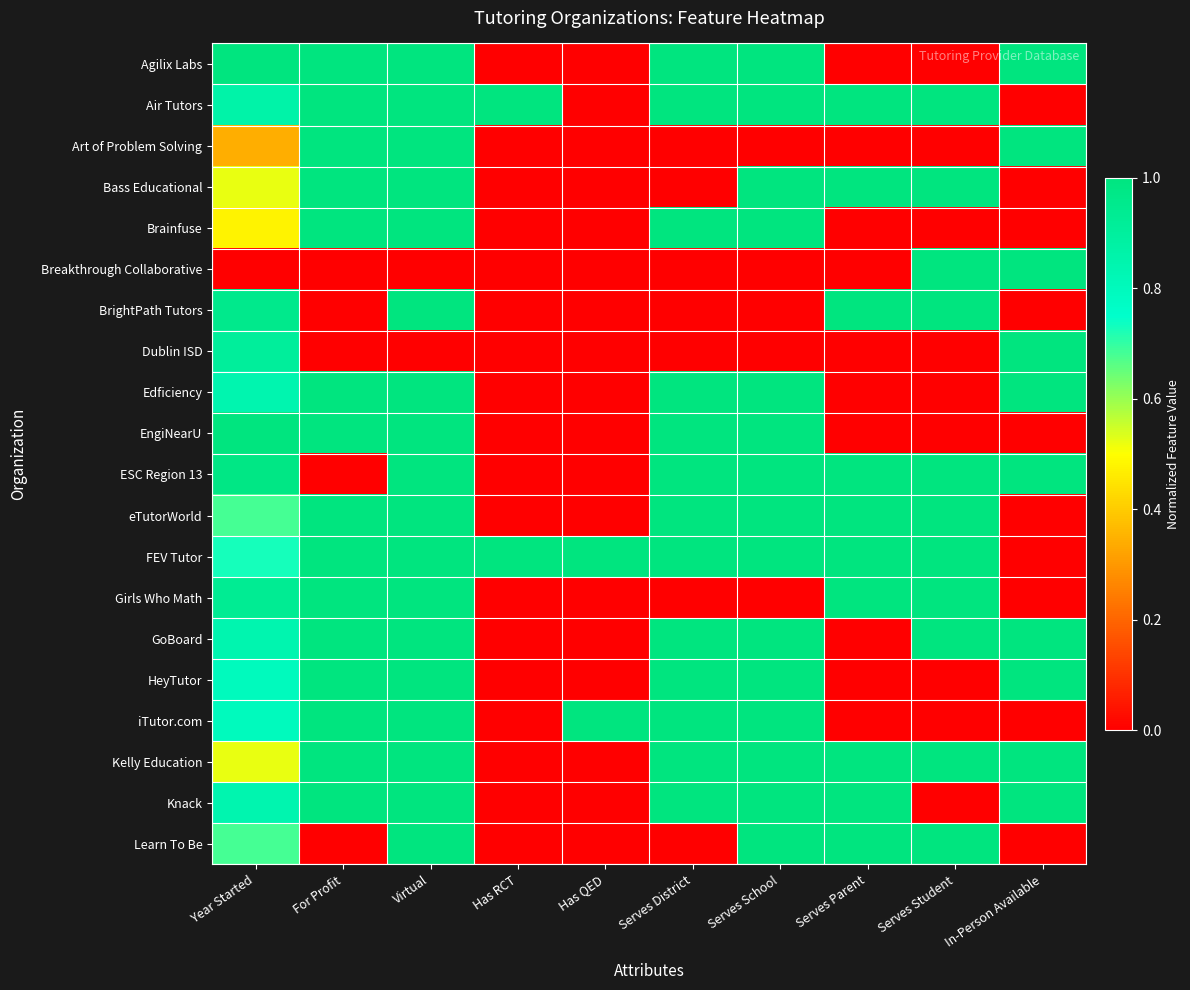

At how many categories does at least one series exceed 0?

10